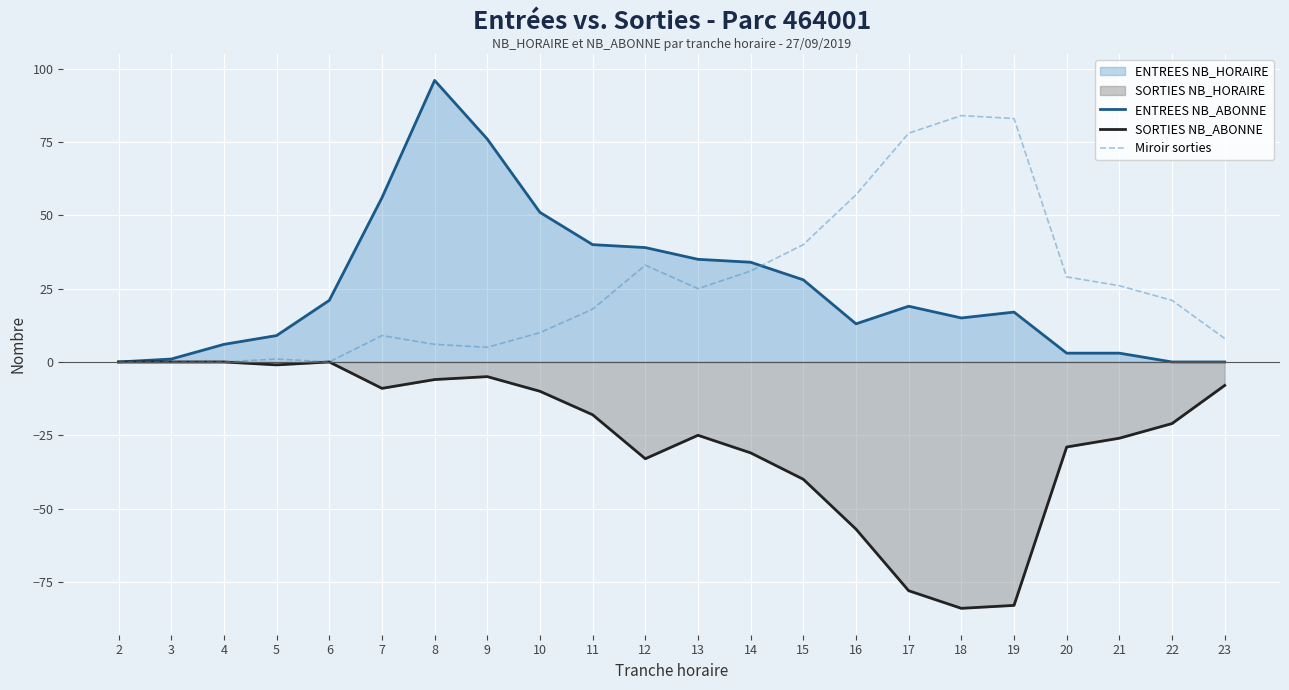

True or false: Miroir sorties and SORTIES NB_ABONNE intersect in this chart.

False